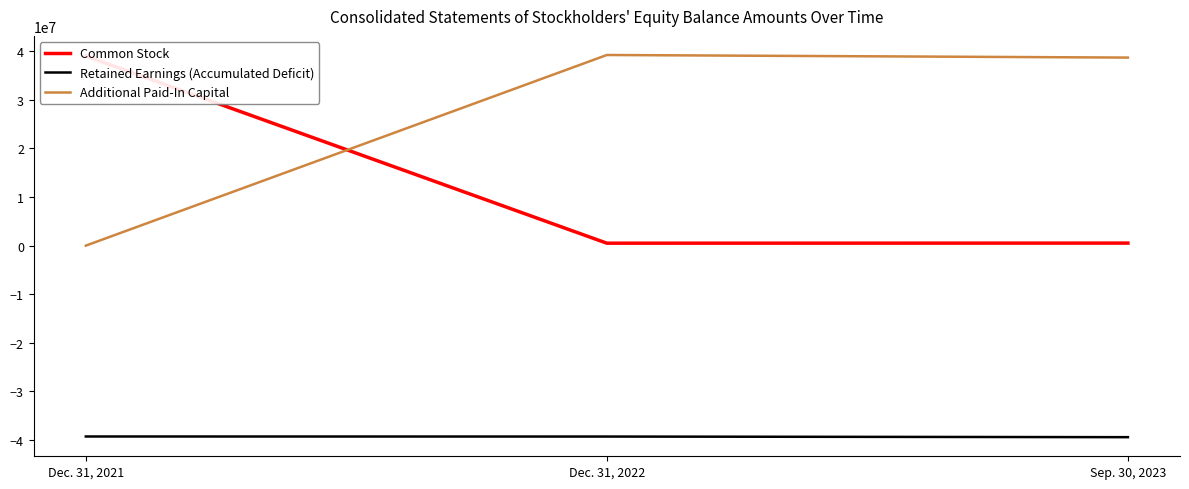

List the series in order of their overall mean, highest first.

Additional Paid-In Capital, Common Stock, Retained Earnings (Accumulated Deficit)